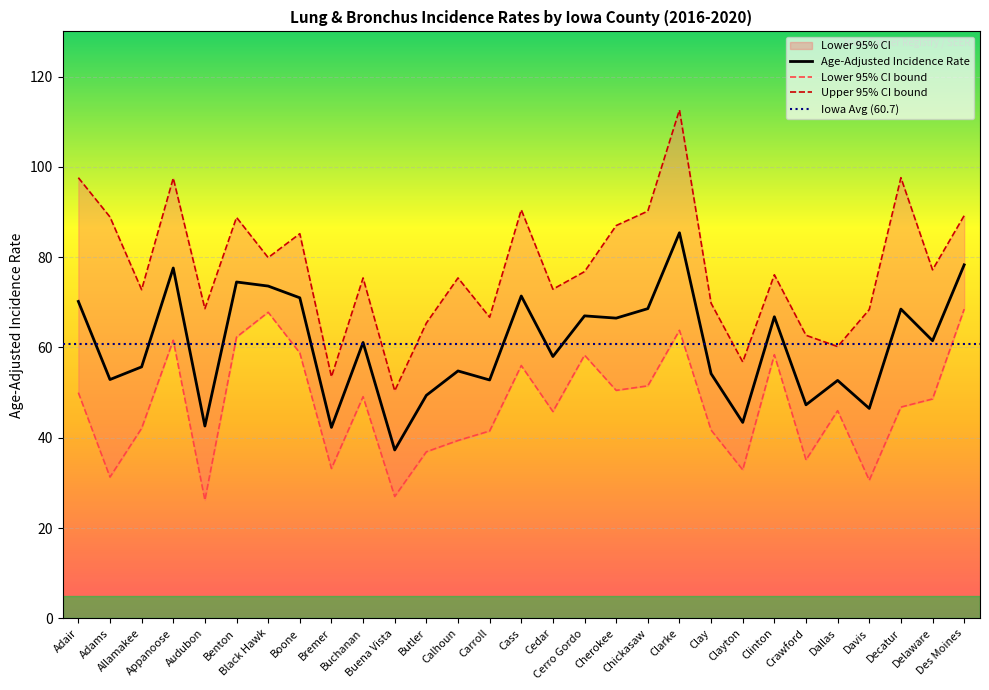

What is the maximum value for Age-Adjusted Incidence Rate?

85.4